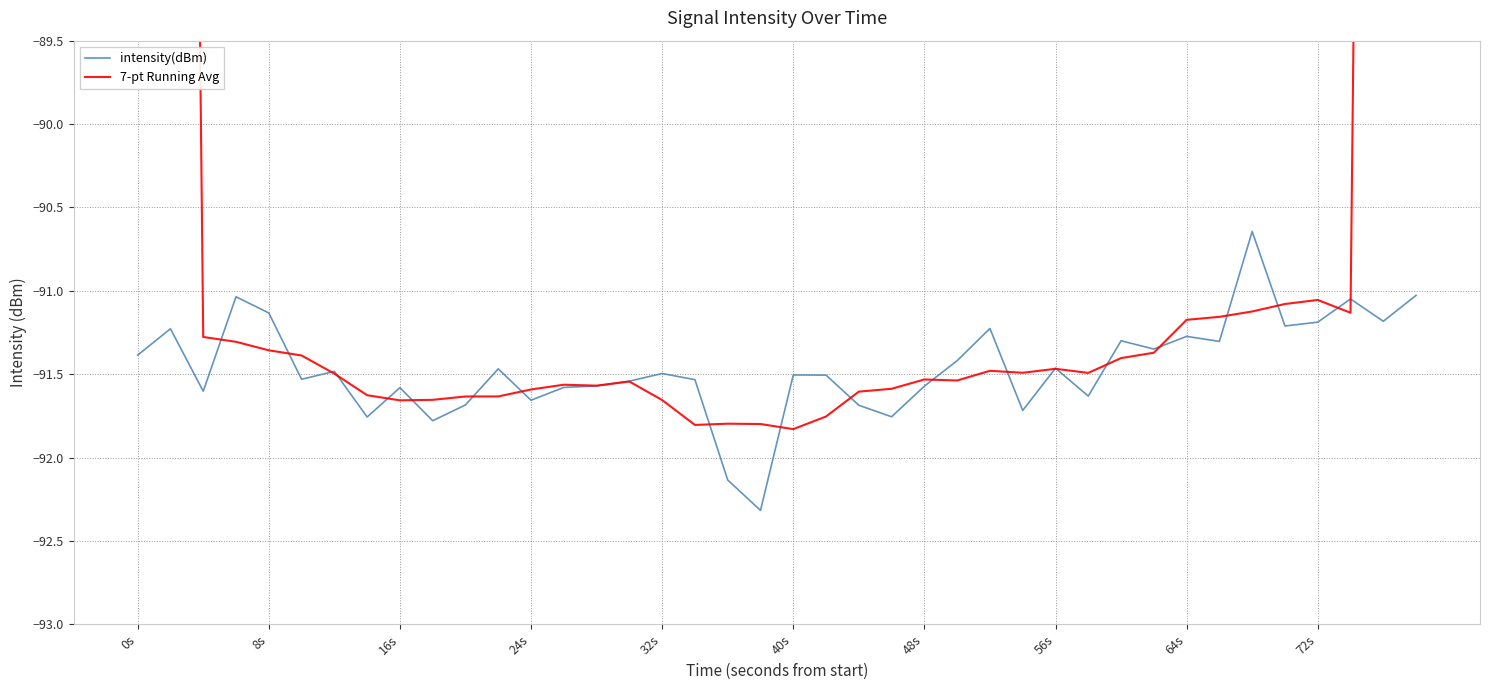

True or false: 7-pt Running Avg has a value of -53.6 at 56s.

False